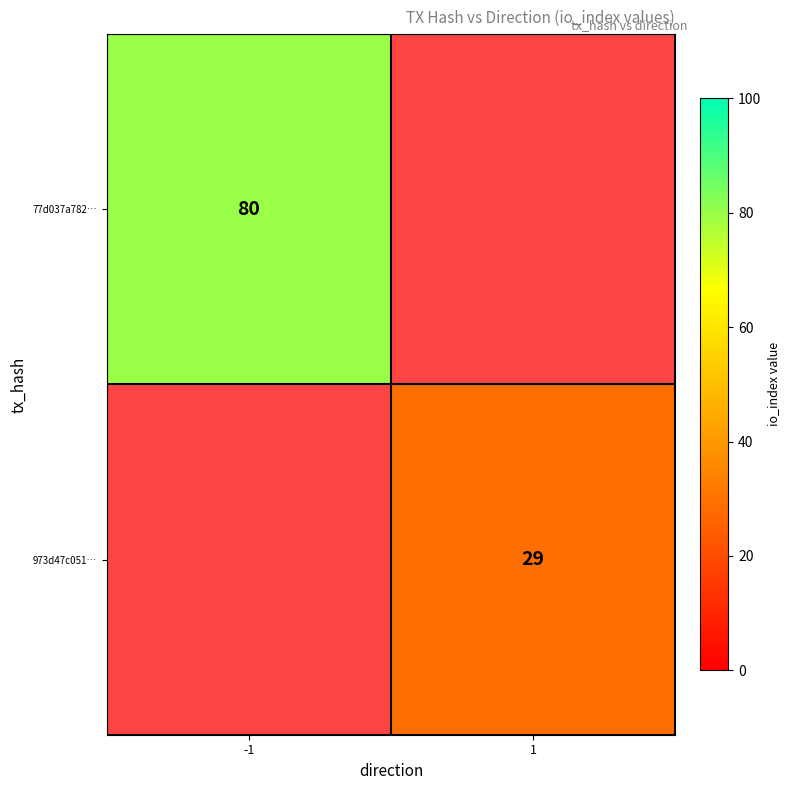

Is it true that 77d037a782… equals 45 at -1?

False